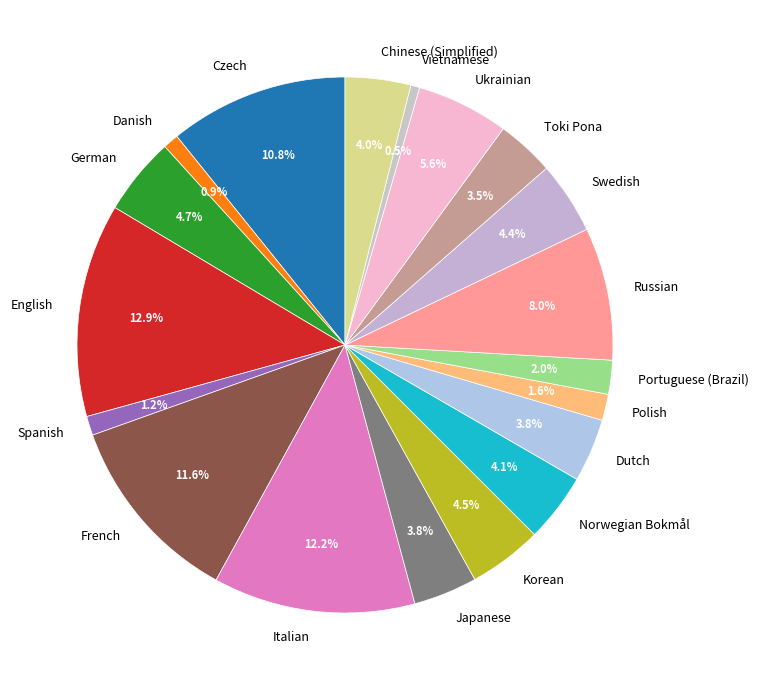

To the nearest percent, what is the combined percentage of Vietnamese and English?

13%